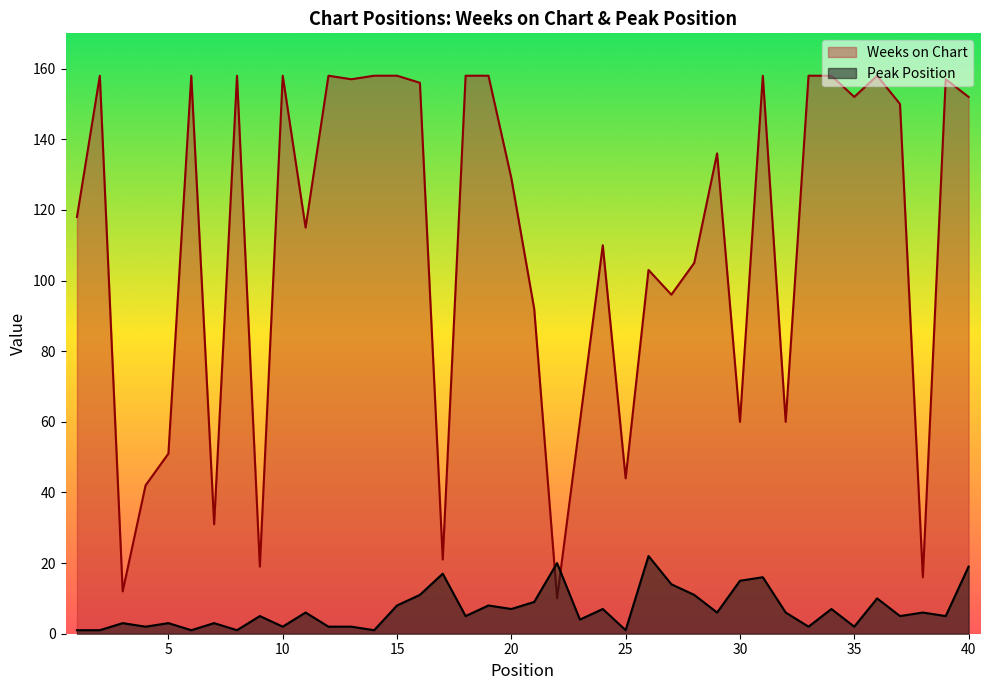

How many interior local valleys does the Weeks on Chart series have?

13